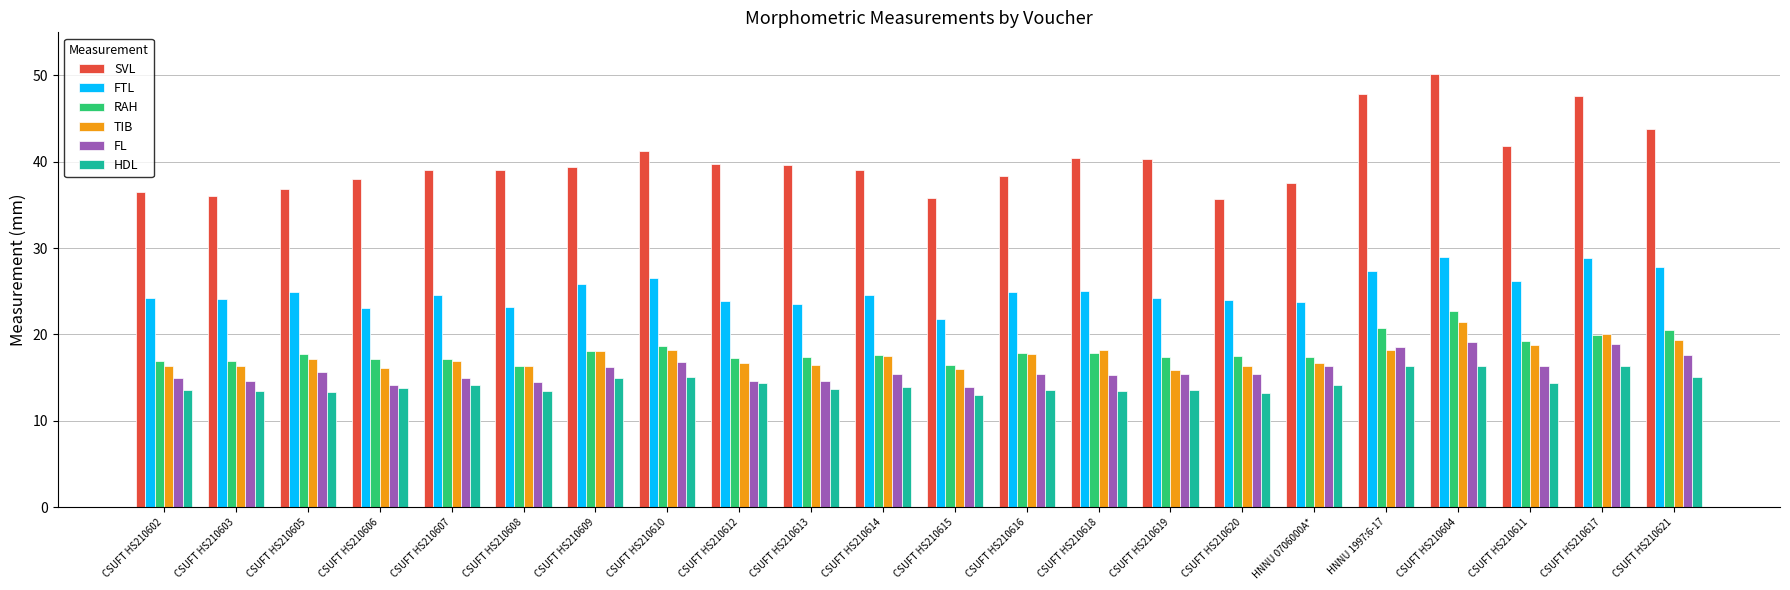

Which category has the highest value in the RAH series?

CSUFT HS210604